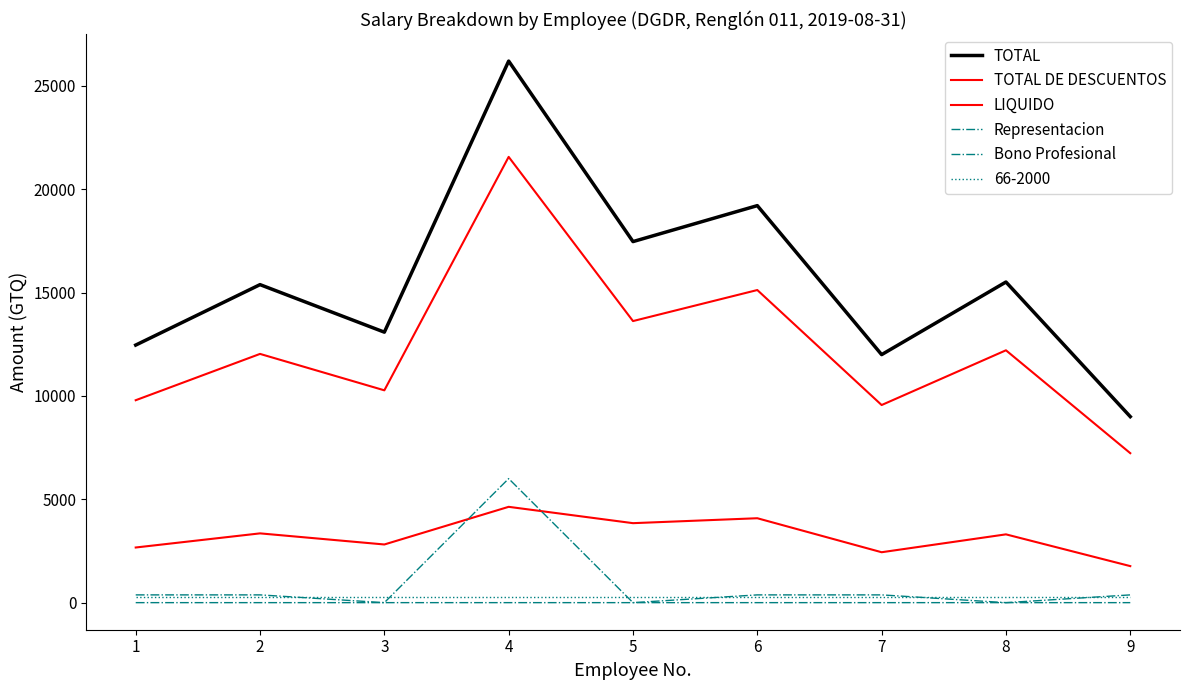

How many lines are shown in the chart?

6